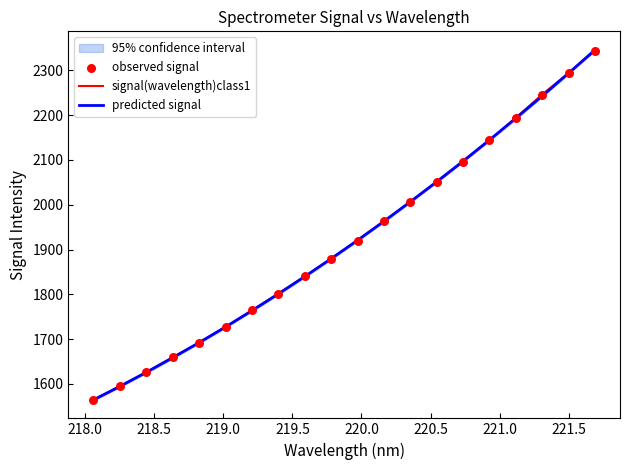

Is the value of observed signal at 221.5 greater than the value of signal(wavelength)class1 at 16?

No